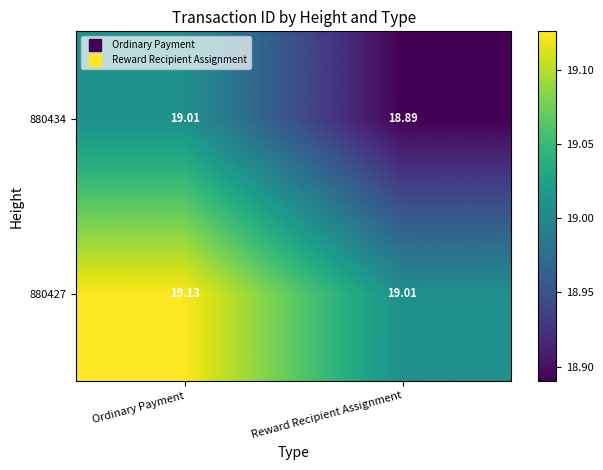

List the labels in order of 880434 value, largest first.

Ordinary Payment, Reward Recipient Assignment